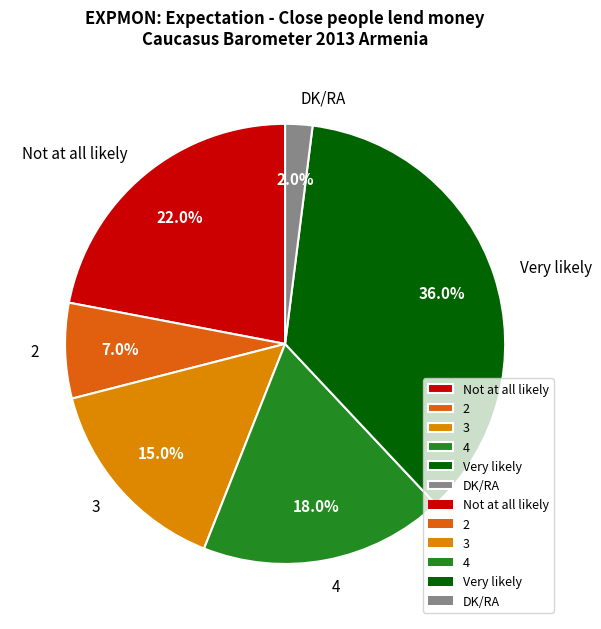

Is 3 the majority of the pie?

No